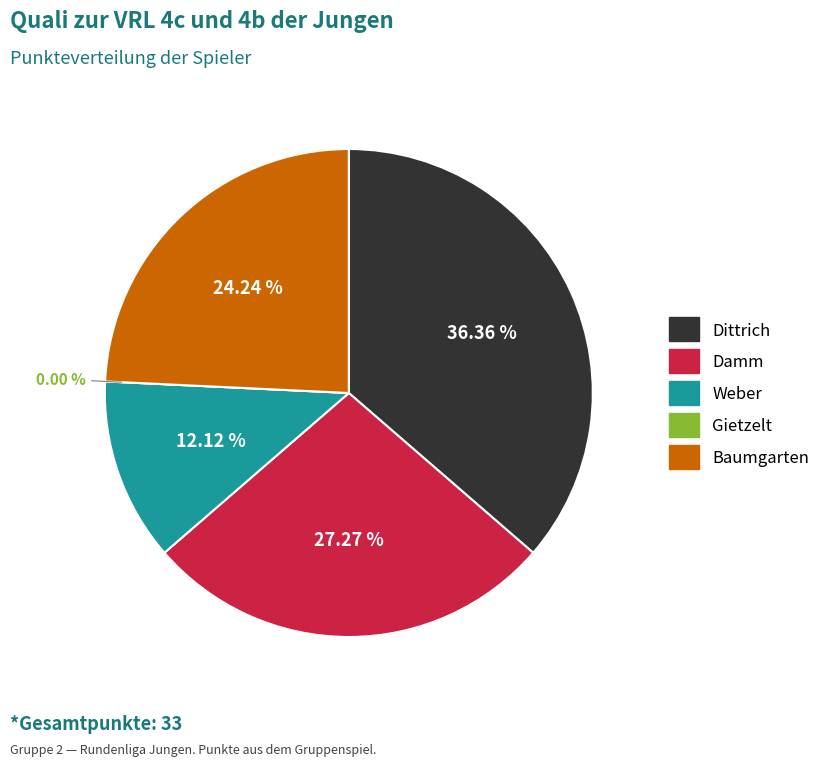

Combined, do Damm and Baumgarten account for over 50%?

Yes